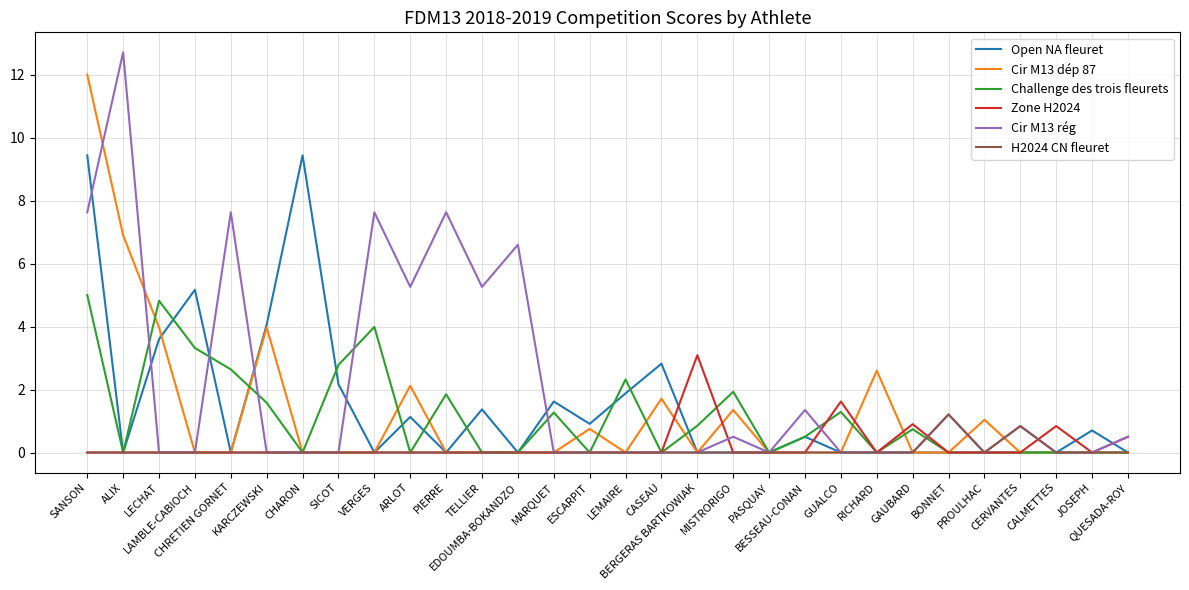

After their last crossing, which series has the higher values: Zone H2024 or H2024 CN fleuret?

Zone H2024